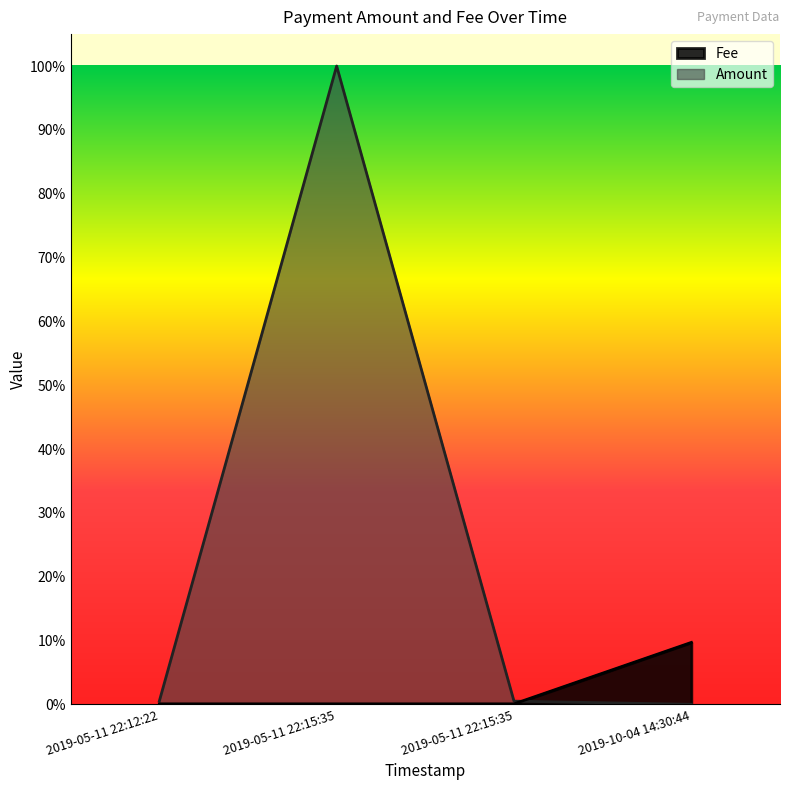

Does the chart display data point markers on the line(s)?

No